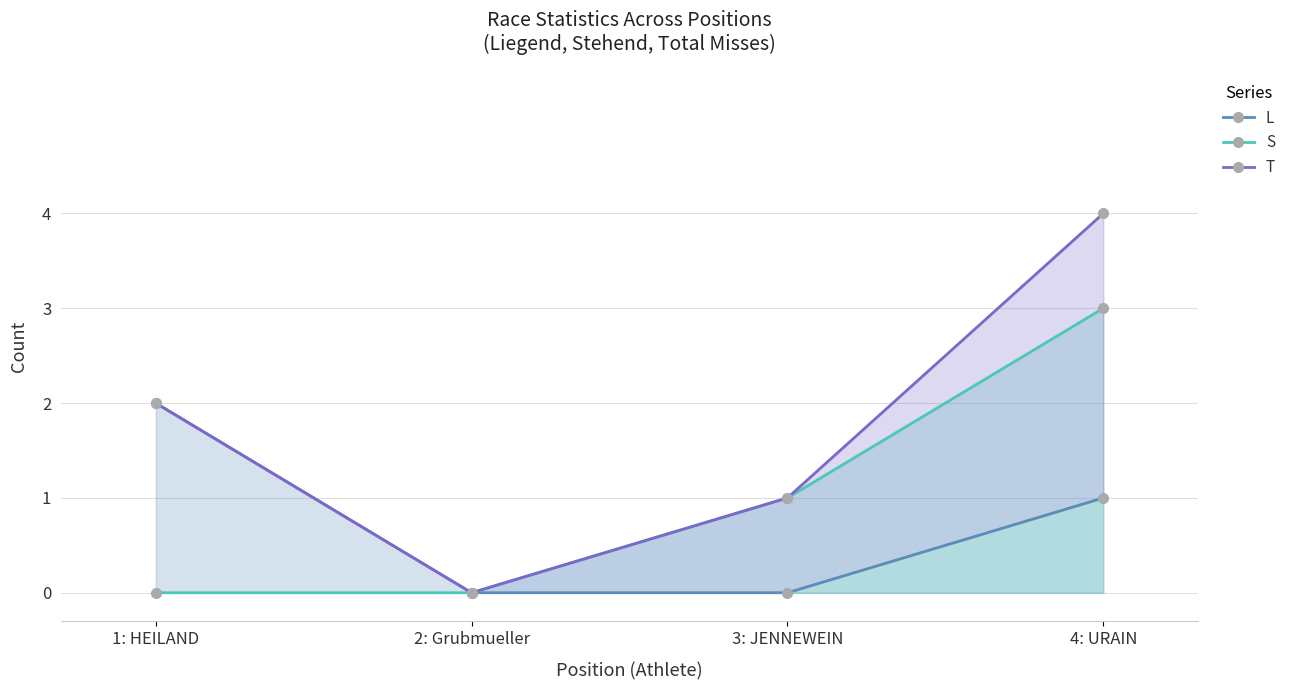

What is the maximum value shown in the chart?

4